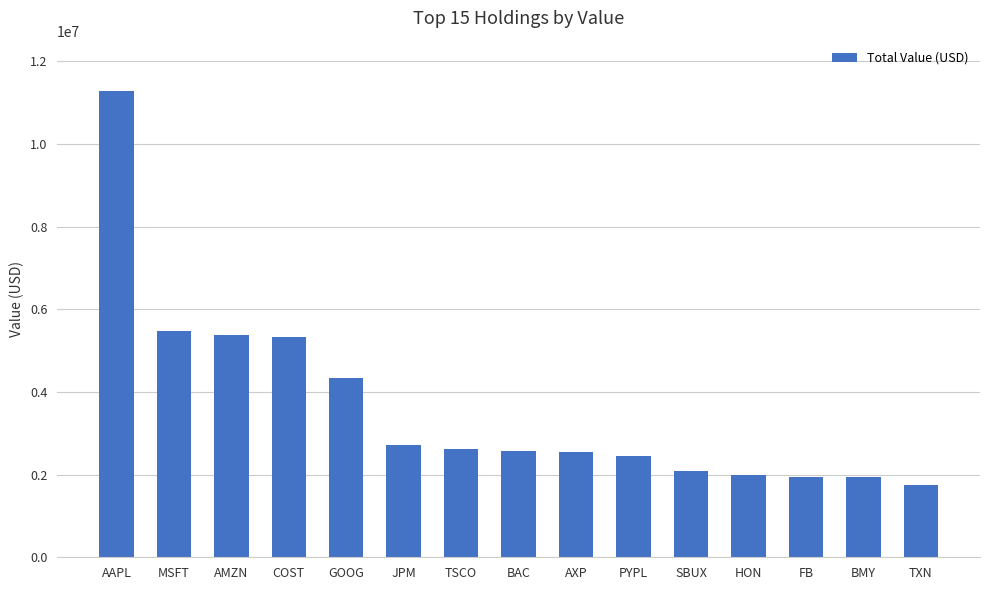

How many categories are shown in the chart?

15